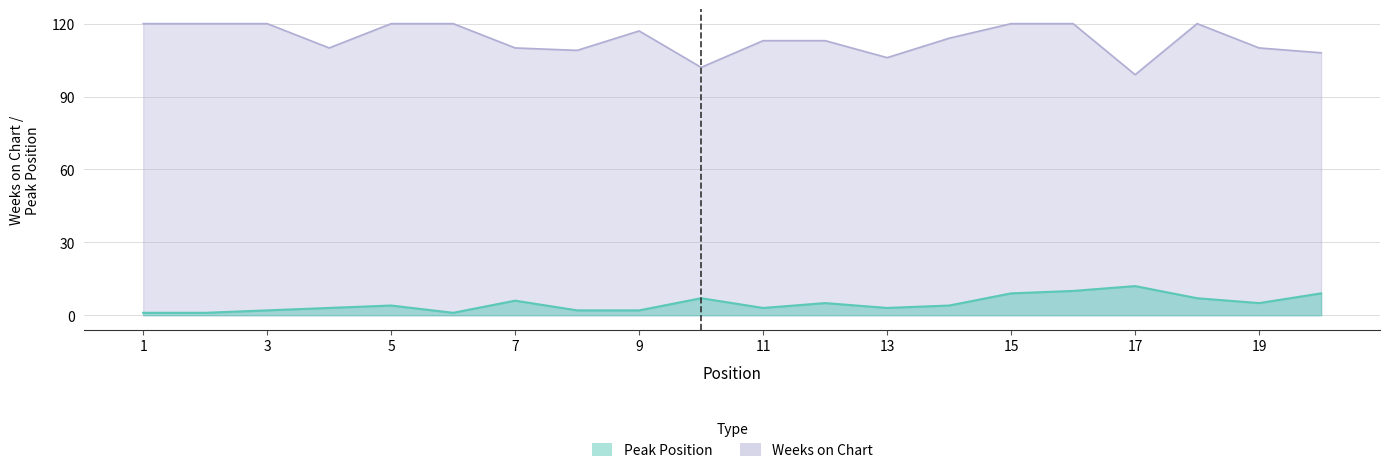

Which series has the largest total across all categories?

Weeks on Chart